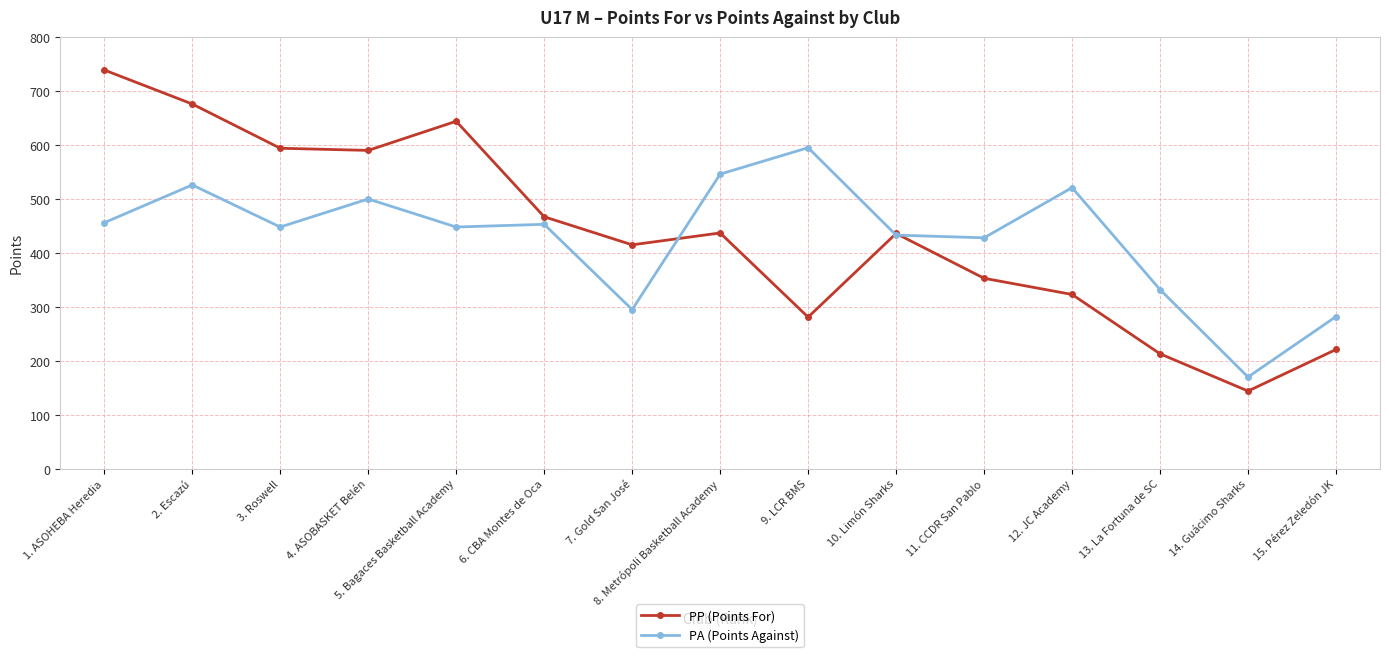

In PP (Points For), how many points are higher than both neighbors (excluding endpoints)?

3